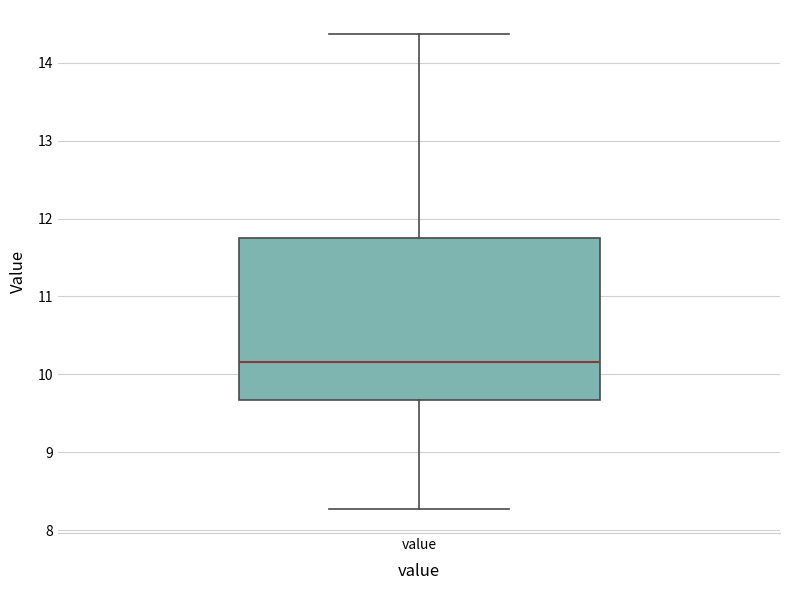

Transcribe this box plot: give where the median line is, the range the box spans, and where the two whiskers end, as read against the y-axis. The values are not printed on the chart, so give them approximately, as read against the axis.

median 10.2, box 9.7 to 11.8, whiskers 8.3 to 14.4